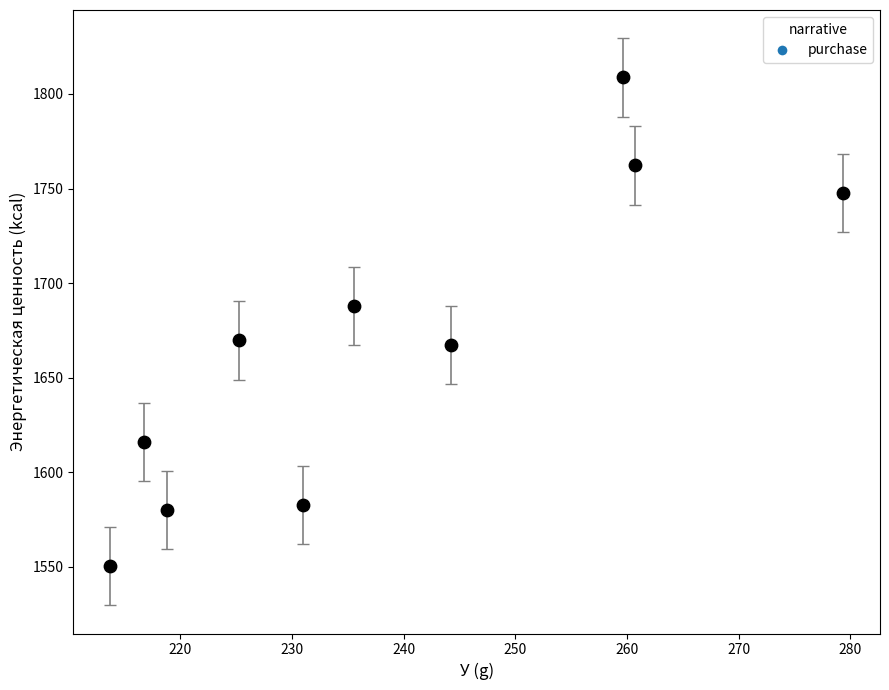

What is the average Y value?

1667.3